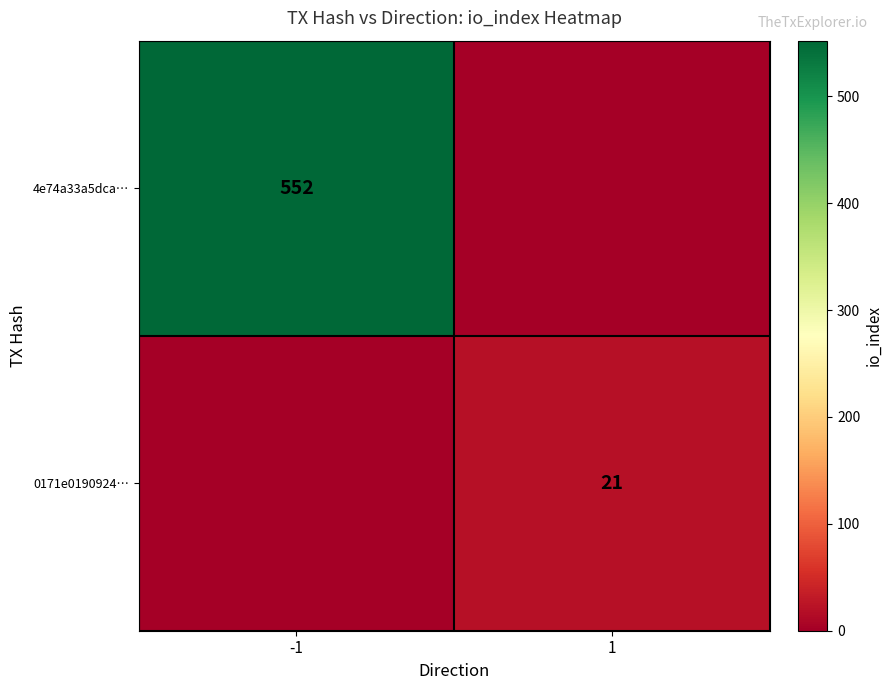

The value of 0171e0190924… at 1 is 21. True or false?

True